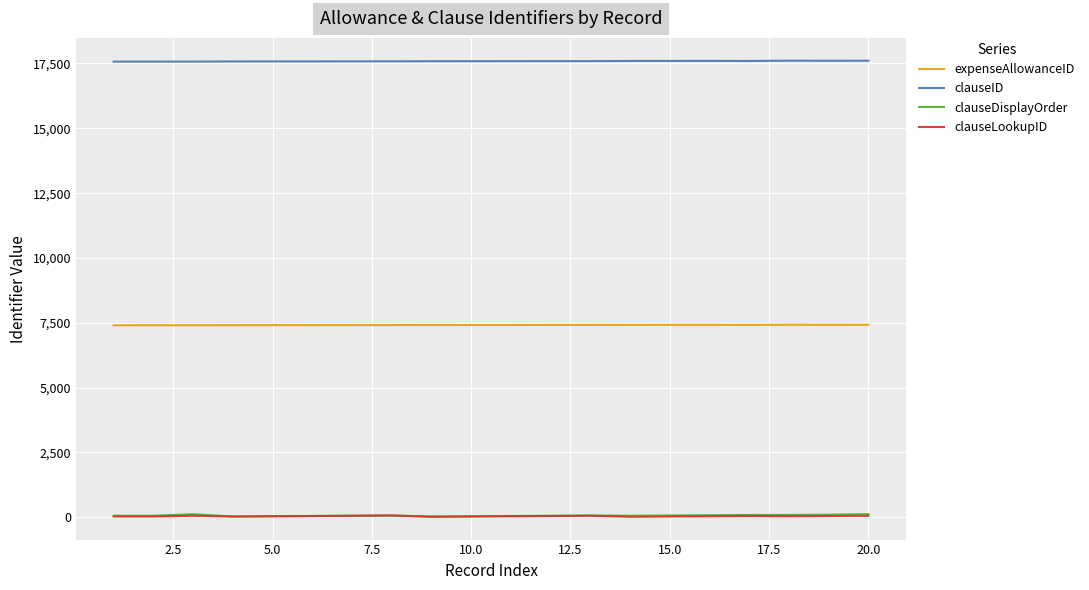

Which series has the largest total across all categories?

clauseID